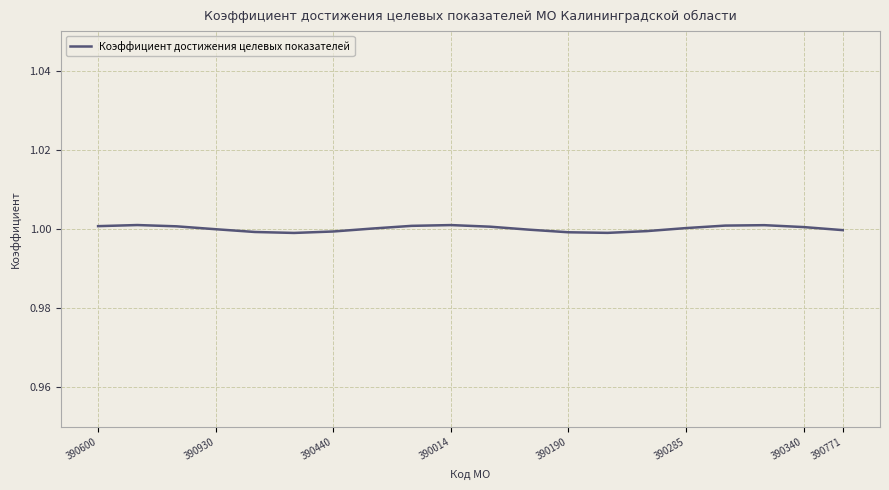

What is the average value?

1.0